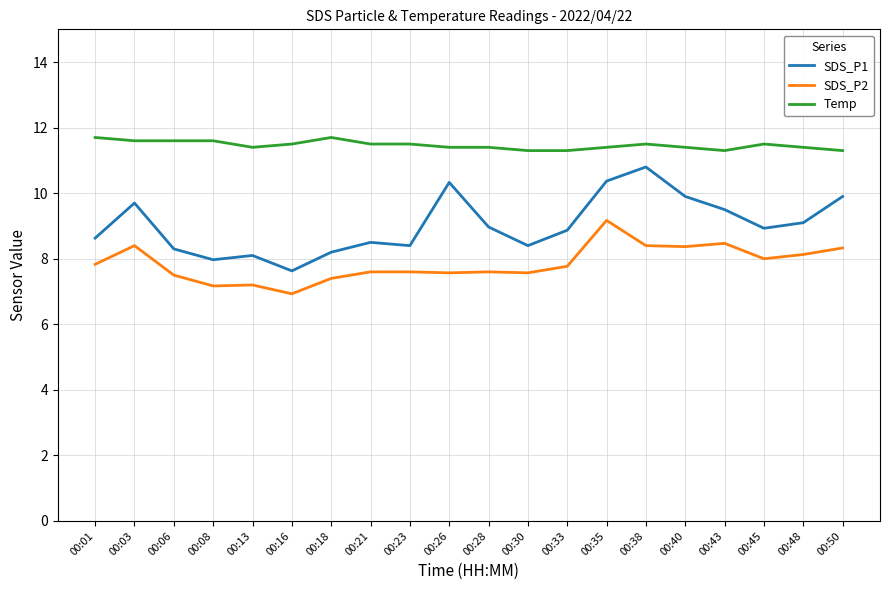

Where is SDS_P2 nearest to the value 8?

00:45